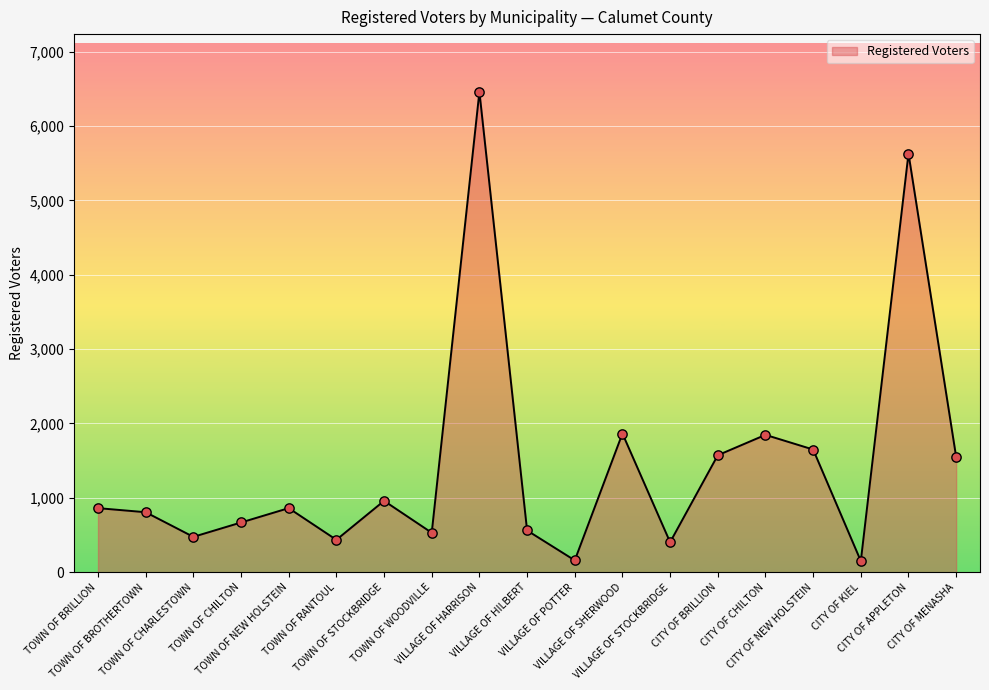

Between TOWN OF WOODVILLE and VILLAGE OF STOCKBRIDGE, which is larger?

TOWN OF WOODVILLE